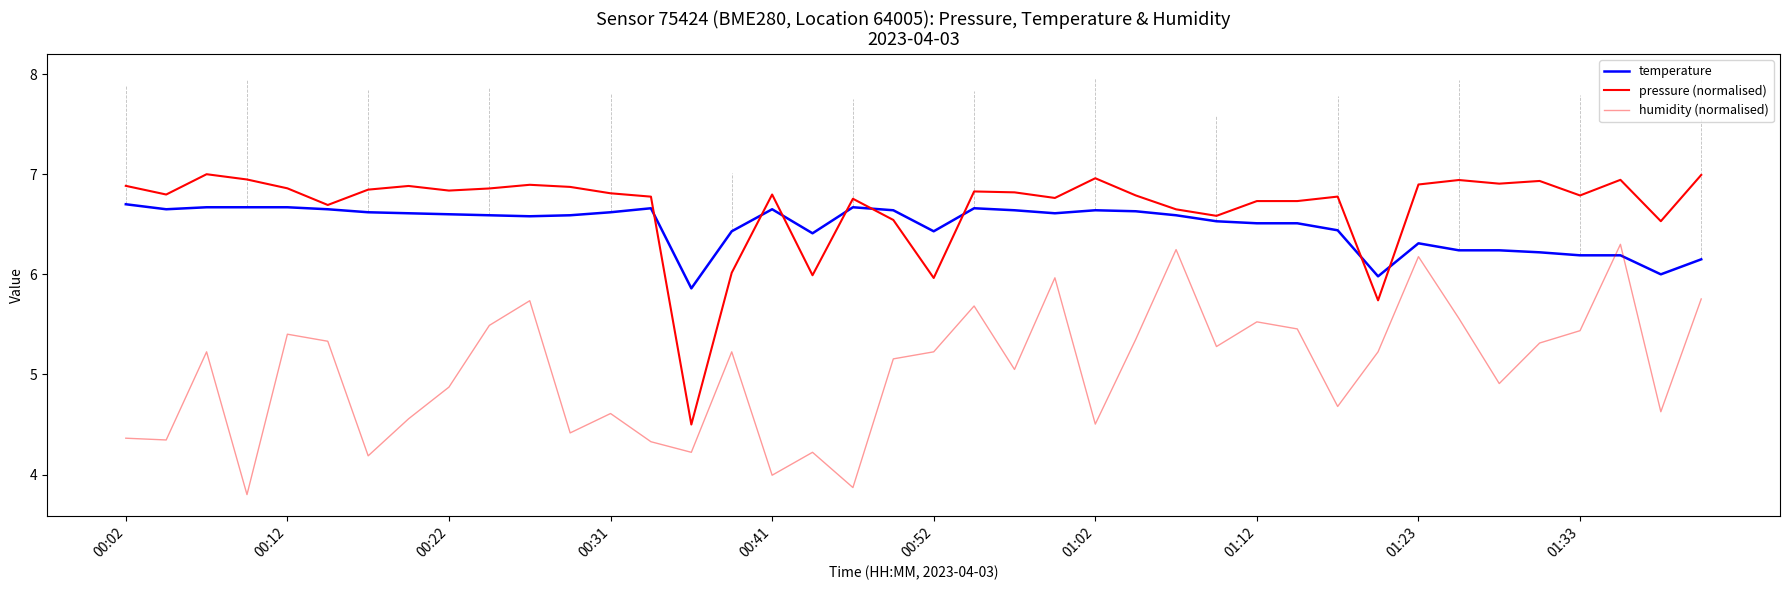

Does the chart have visible grid lines?

No